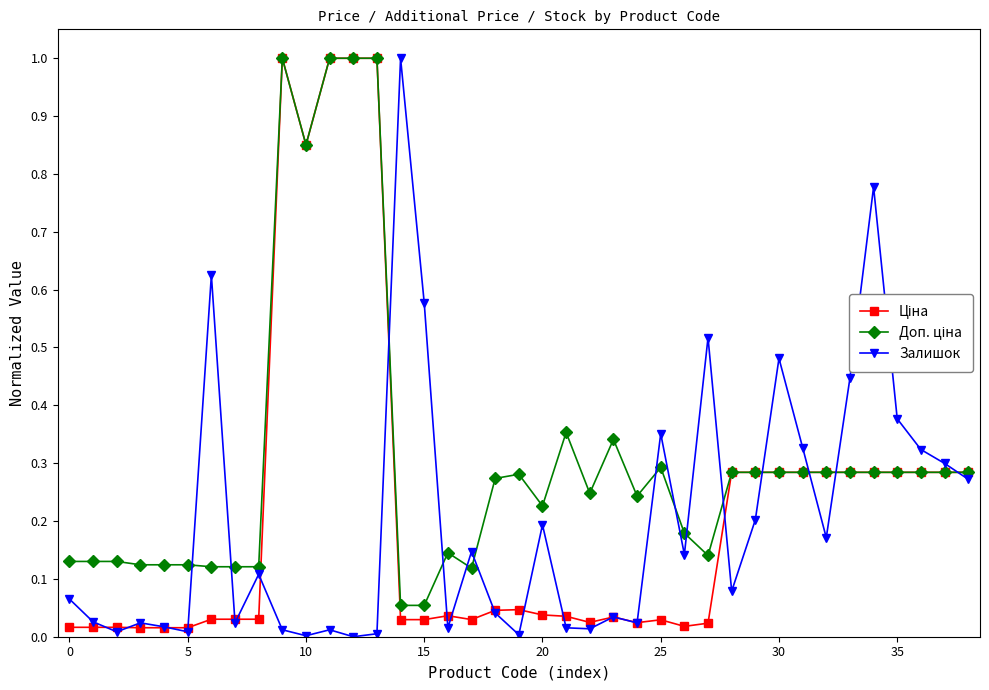

True or false: Залишок has more than 2 points higher than both neighbors.

True